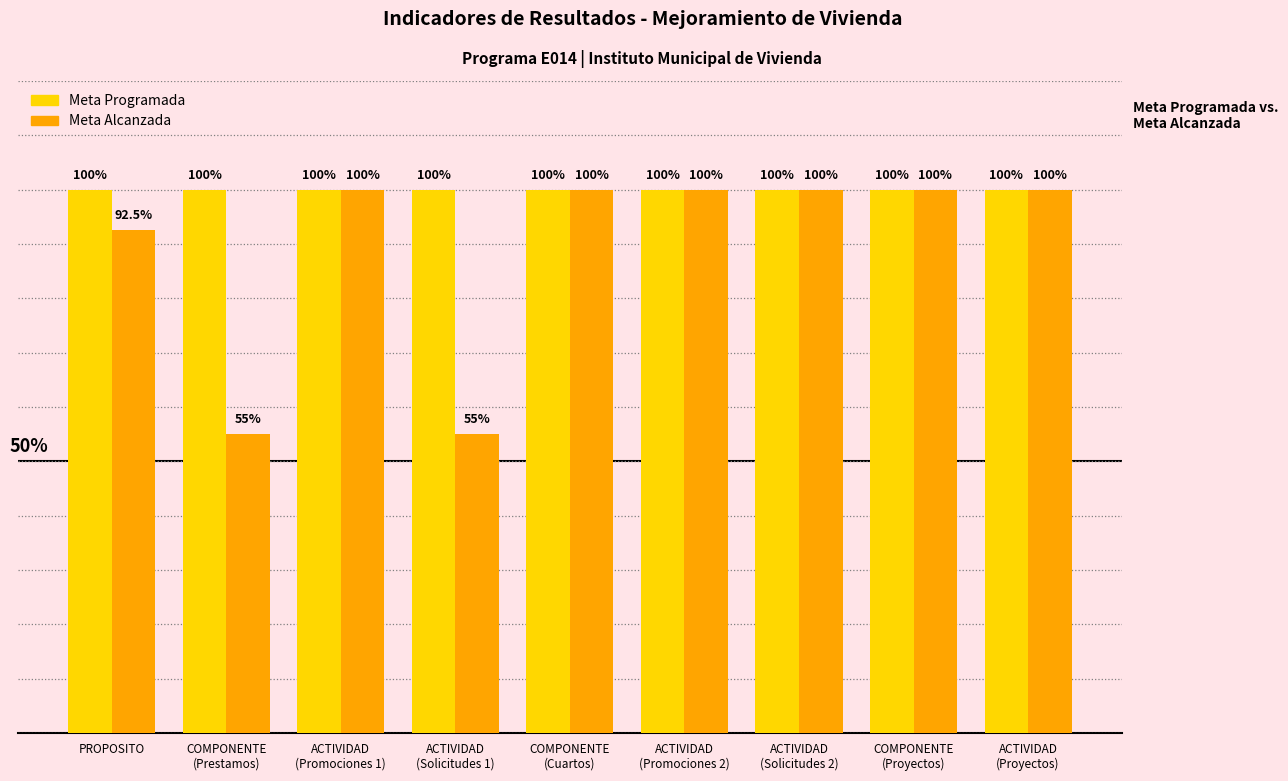

Which series has the largest total across all categories?

Meta Programada